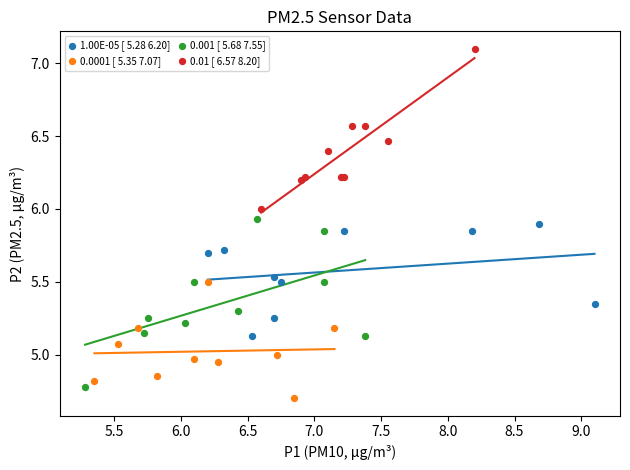

Which series contains the highest Y value?

0.01 [ 6.57 8.20]